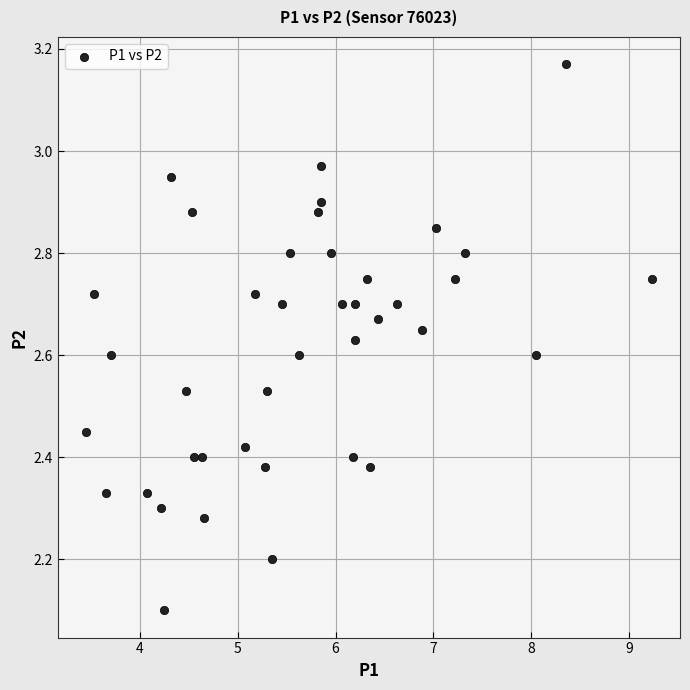

What is the range of X values (max minus min)?

5.8